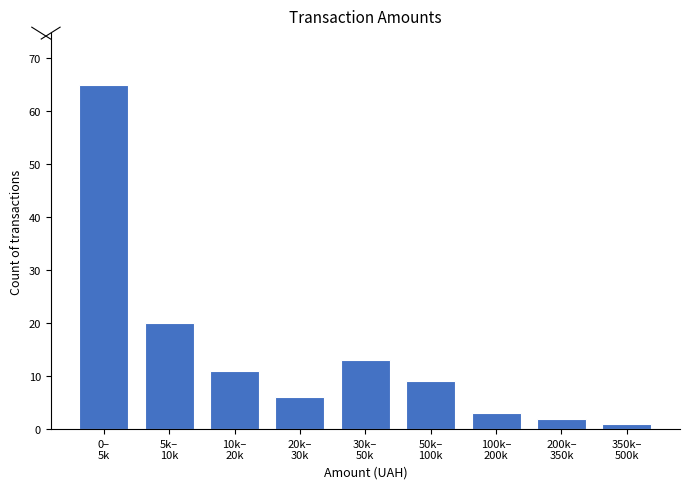

Reading left to right, what are all the values shown in this chart?

65	20	11	6	13	9	3	2	1